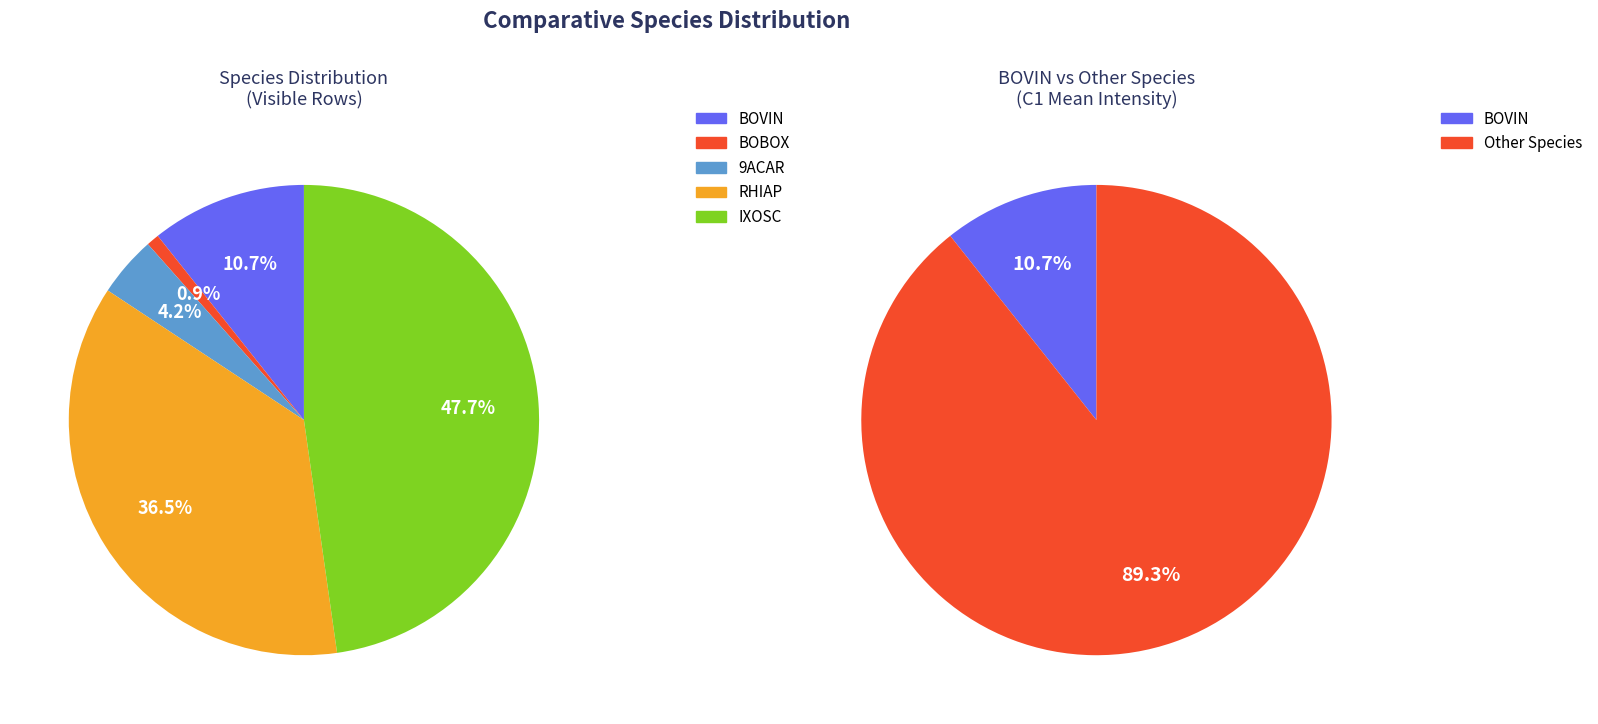

The BOVIN slice represents 11% of the pie. True or false?

True